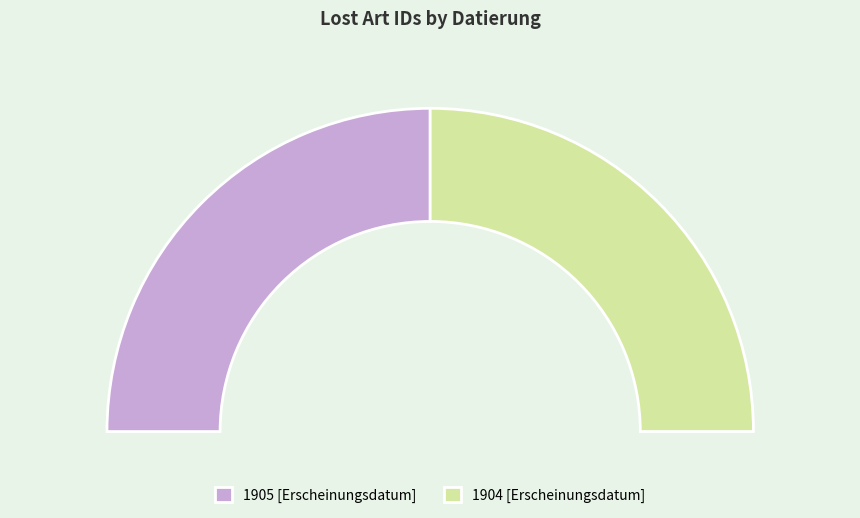

Rank the categories by value from lowest to highest.

1904 [Erscheinungsdatum], 1905 [Erscheinungsdatum]